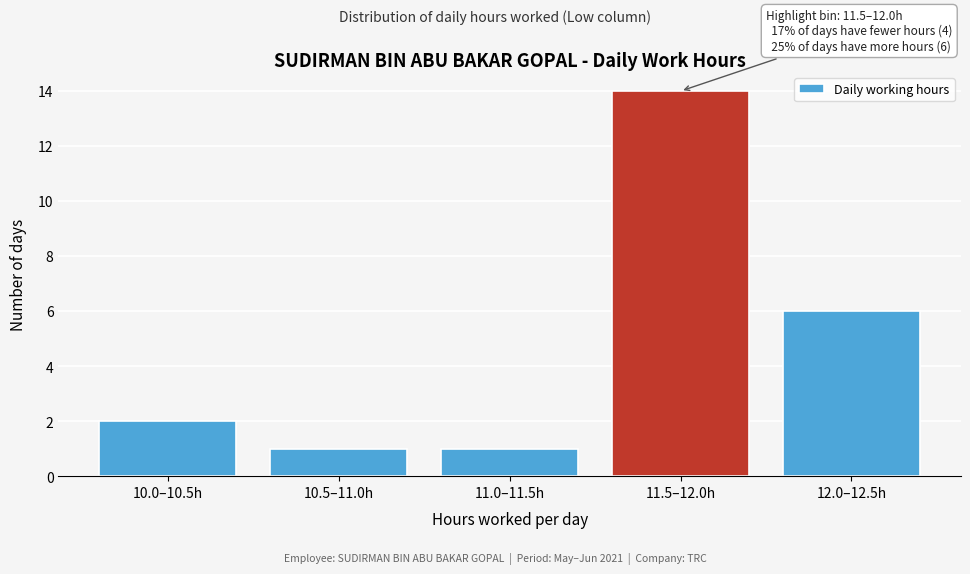

Reading left to right, extract all data points from this chart.

2	1	1	14	6